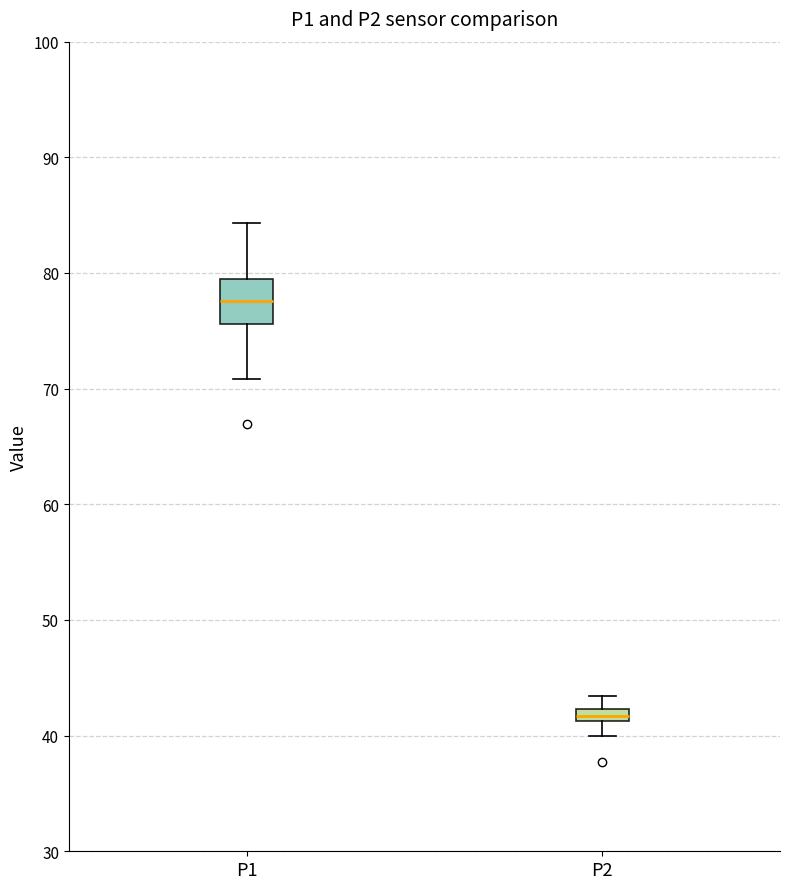

Which box has the highest median line?

P1